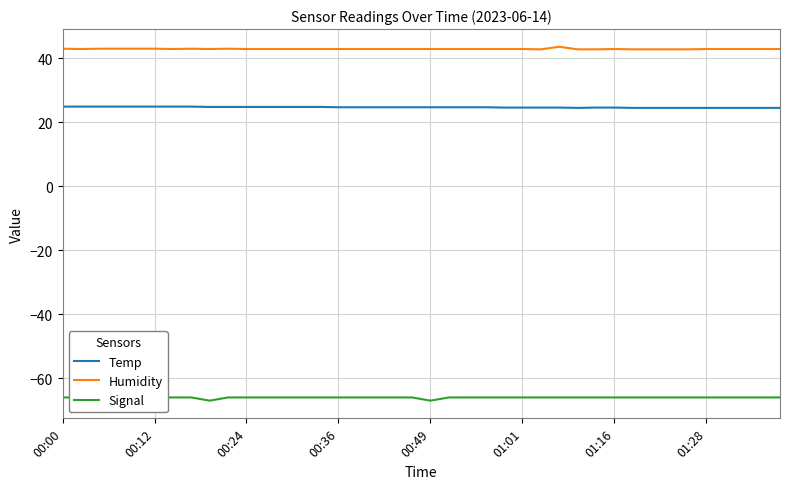

What is the spread (max minus min) of values at 36?

108.9